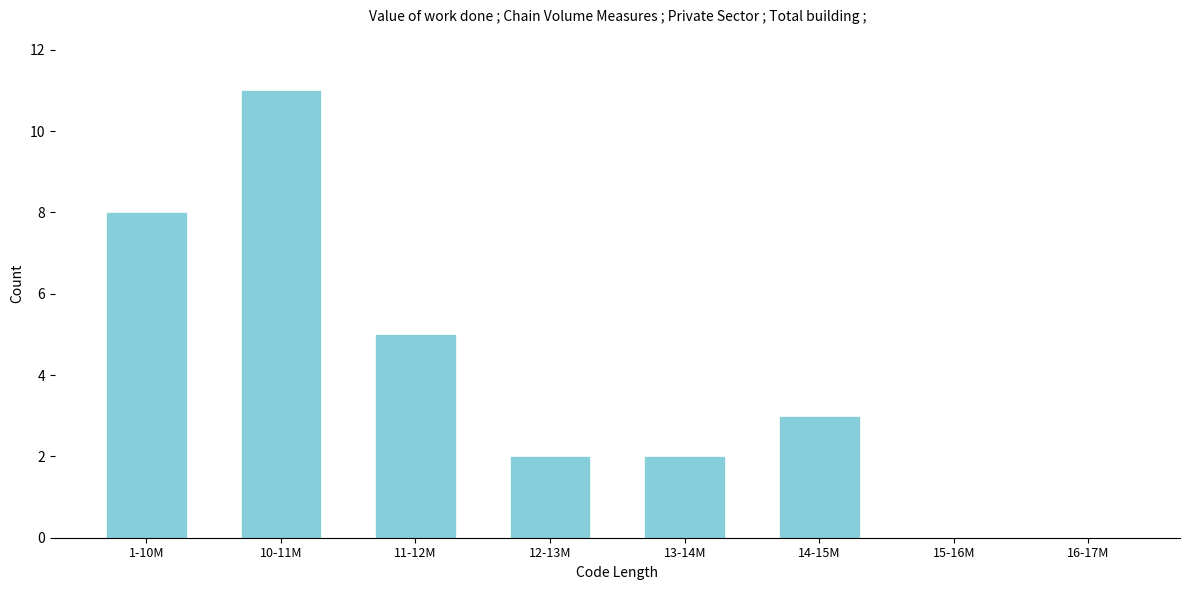

Reading right to left, extract all data points from this chart.

16-17M=0	15-16M=0	14-15M=3	13-14M=2	12-13M=2	11-12M=5	10-11M=11	1-10M=8